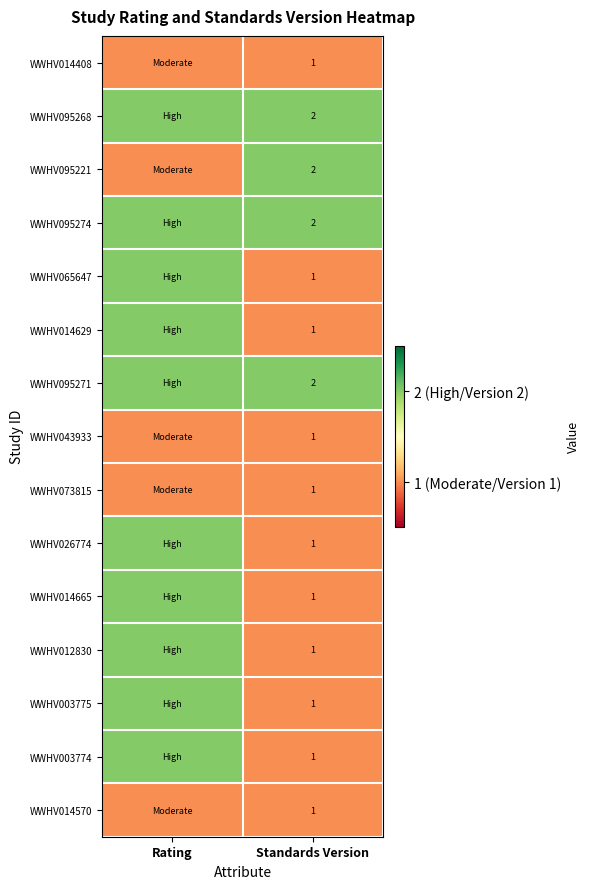

What is the total value across all series at Standards Version?

19